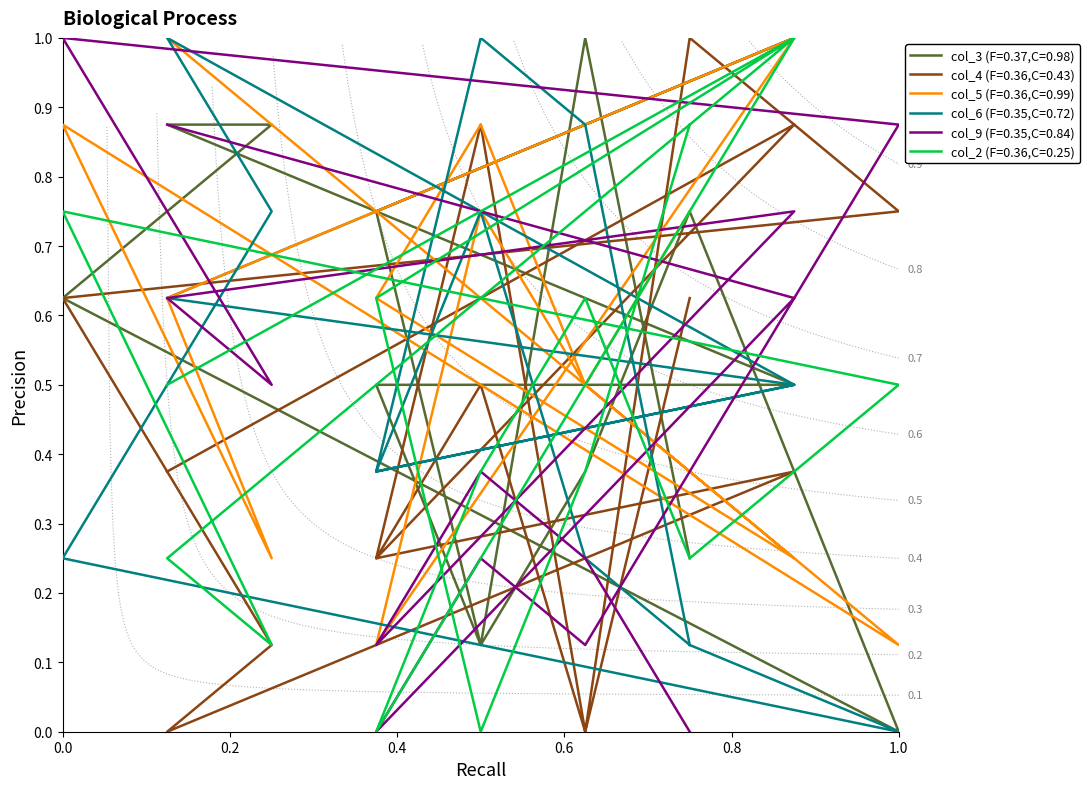

At 5, list the series in order from smallest to largest.

col_2, col_3, col_9, col_5, col_4, col_6